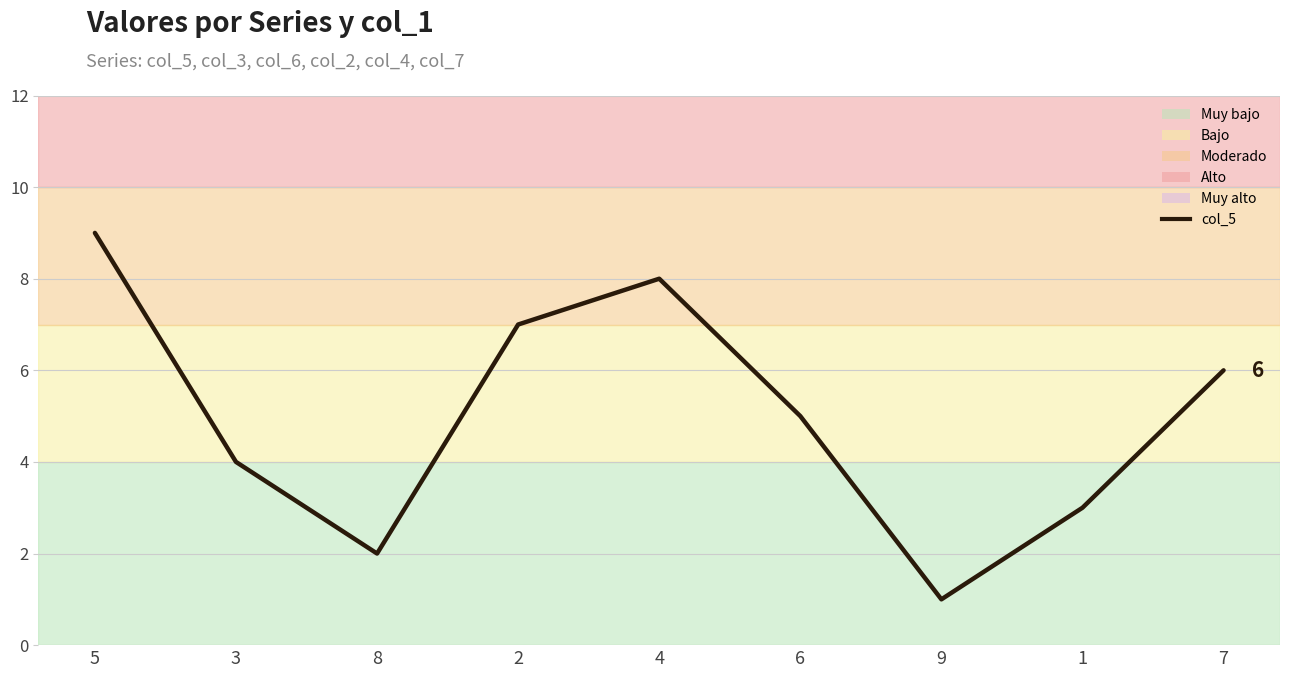

At which category does the chart reach its peak across all series?

5